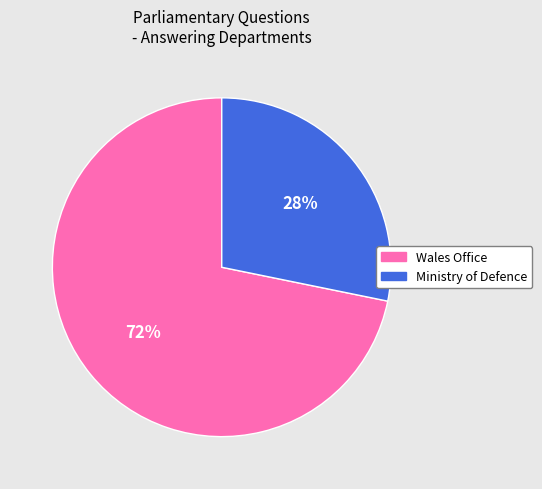

What percentage is the Ministry of Defence slice, to the nearest percent?

28%